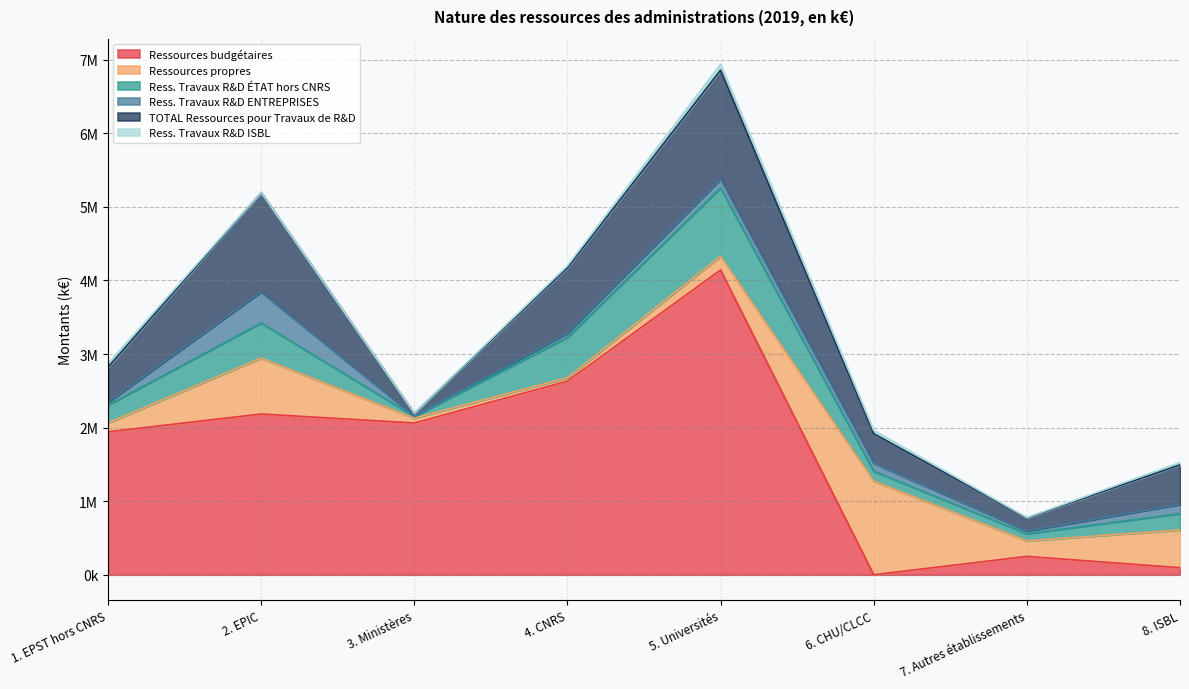

What is the lowest value of the TOTAL Ressources pour Travaux de R&D series?

39427.0